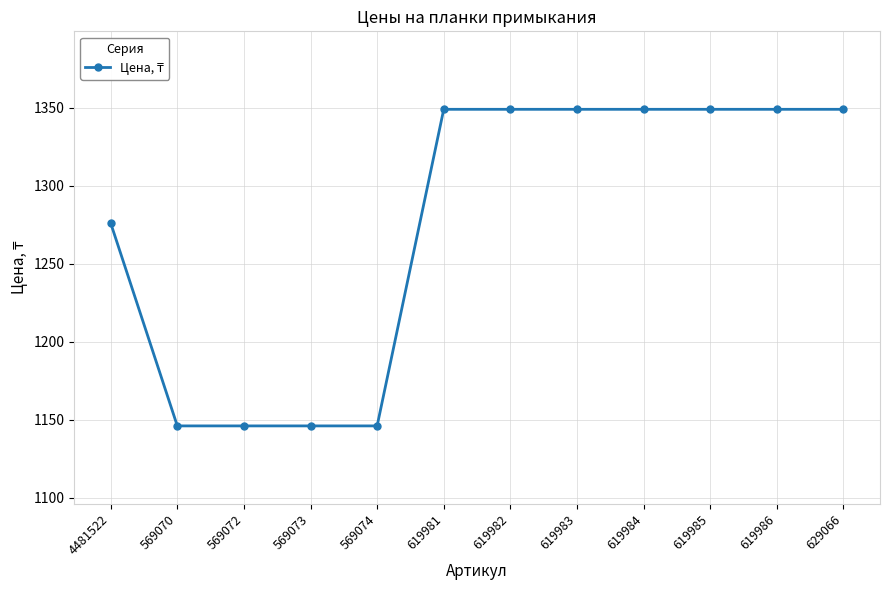

What is the sum of all values?

15303